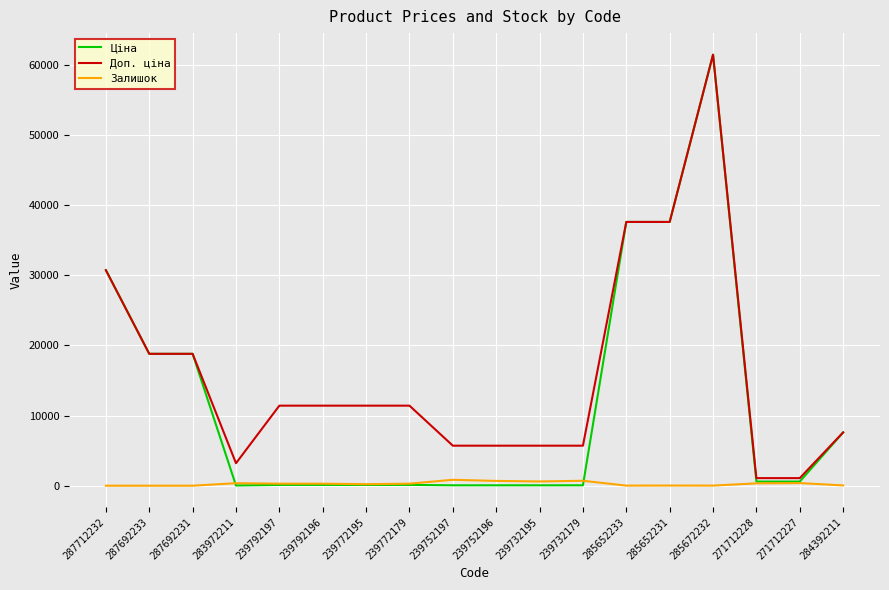

What are all the series names shown in the legend?

Ціна, Доп. ціна, Залишок